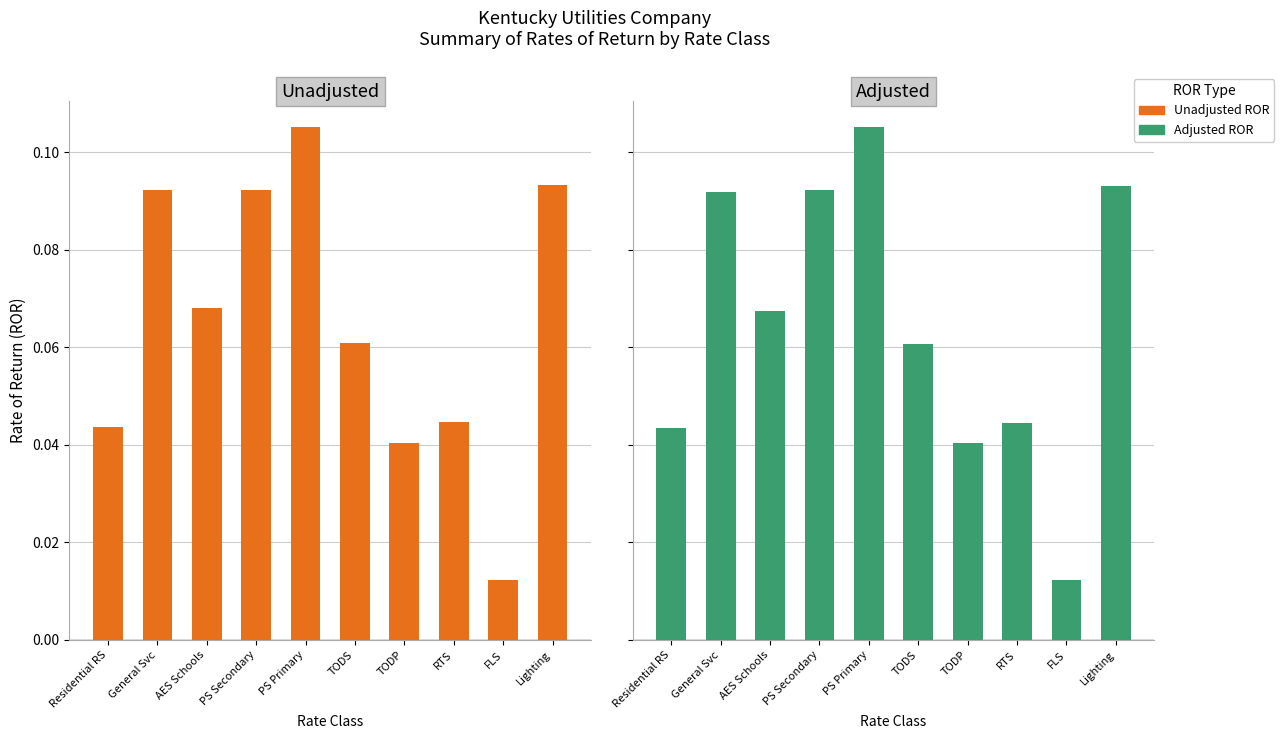

List the series in order of their peak value, lowest first.

Adjusted, Unadjusted